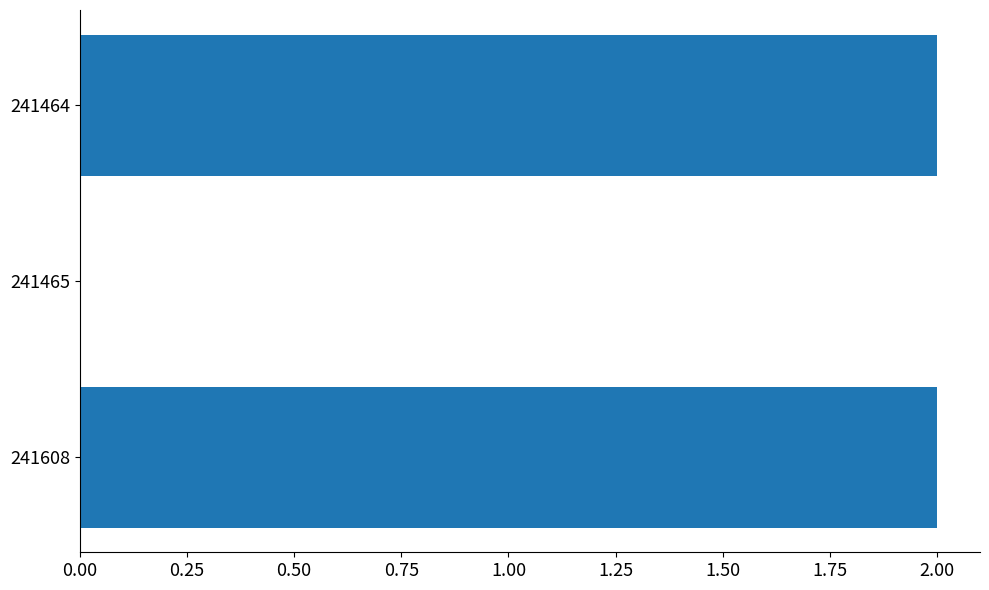

Reading bottom to top, extract all data points from this chart.

241608=2	241465=0	241464=2